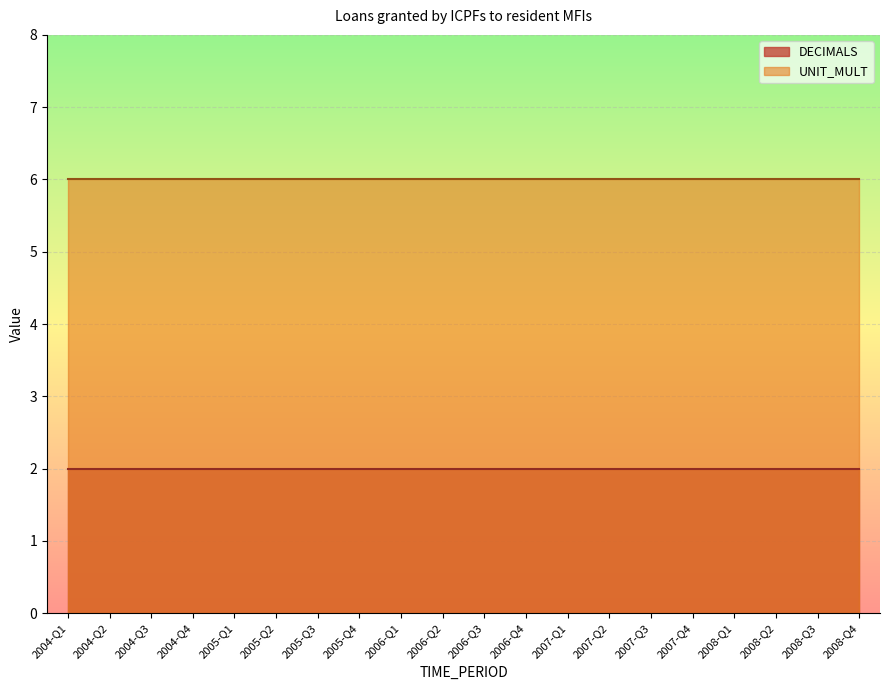

True or false: UNIT_MULT and DECIMALS intersect in this chart.

False